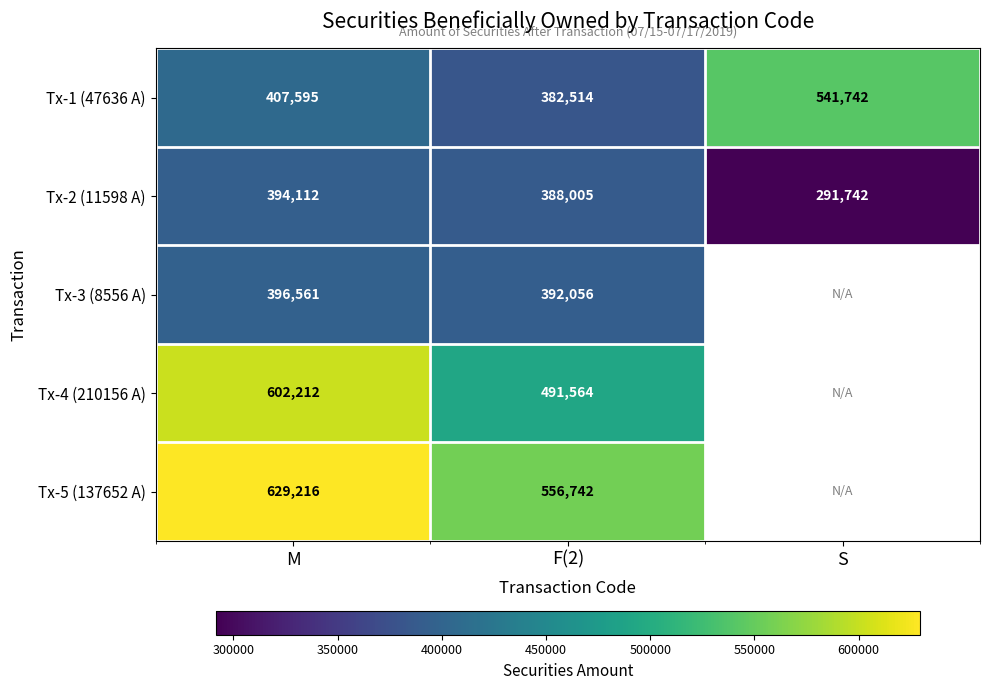

At F(2), list the series in order from smallest to largest.

Tx-1 (47636 A), Tx-2 (11598 A), Tx-3 (8556 A), Tx-4 (210156 A), Tx-5 (137652 A)